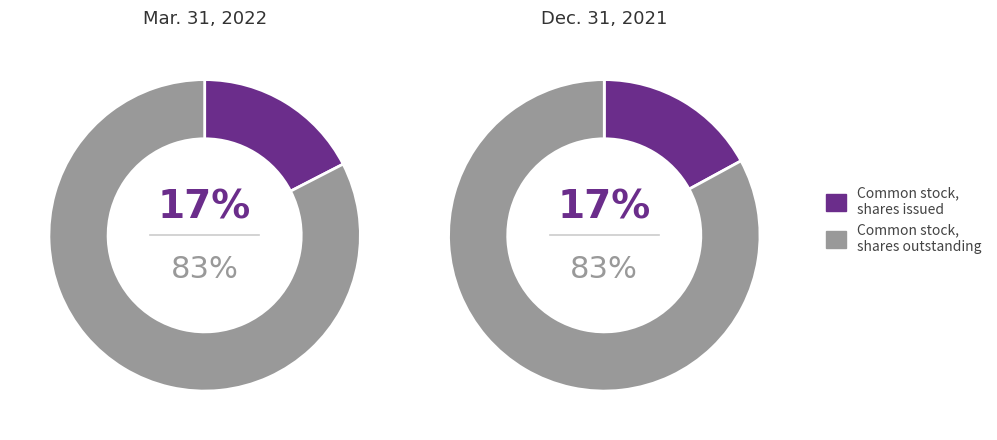

True or false: Dec. 31, 2021 accounts for 49% of the total.

True